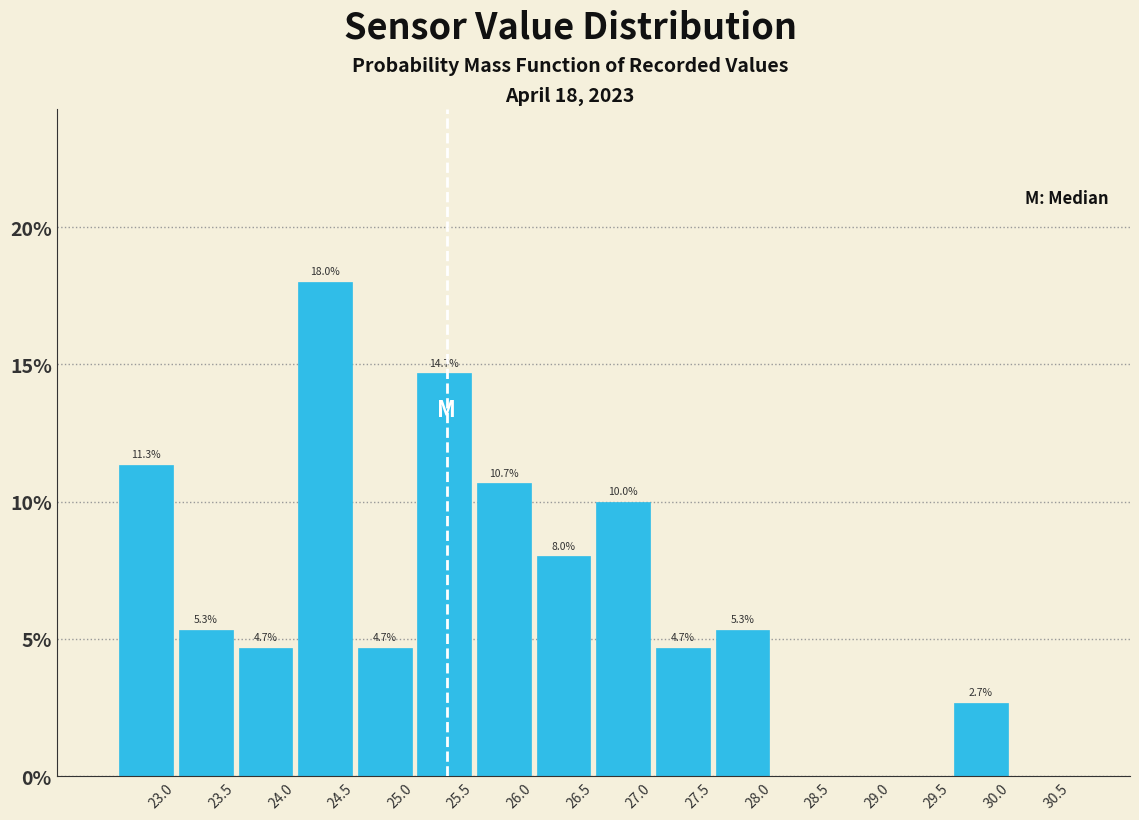

Which range on the x-axis has the tallest bar?

24.0 to 24.5